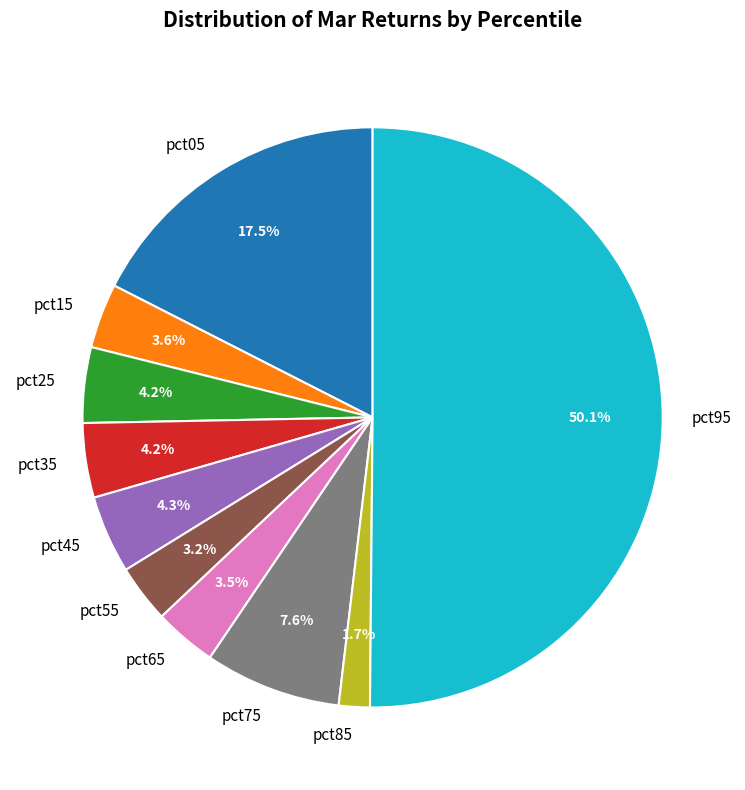

What is the smallest slice in the pie chart?

pct85